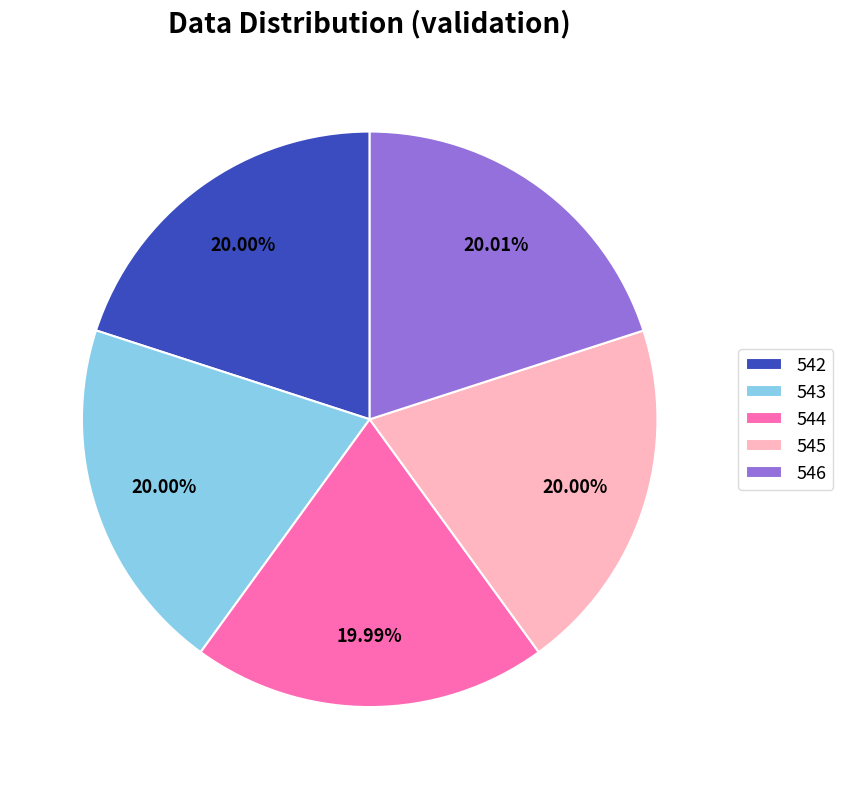

What percentage is the 545 slice, to the nearest percent?

20%